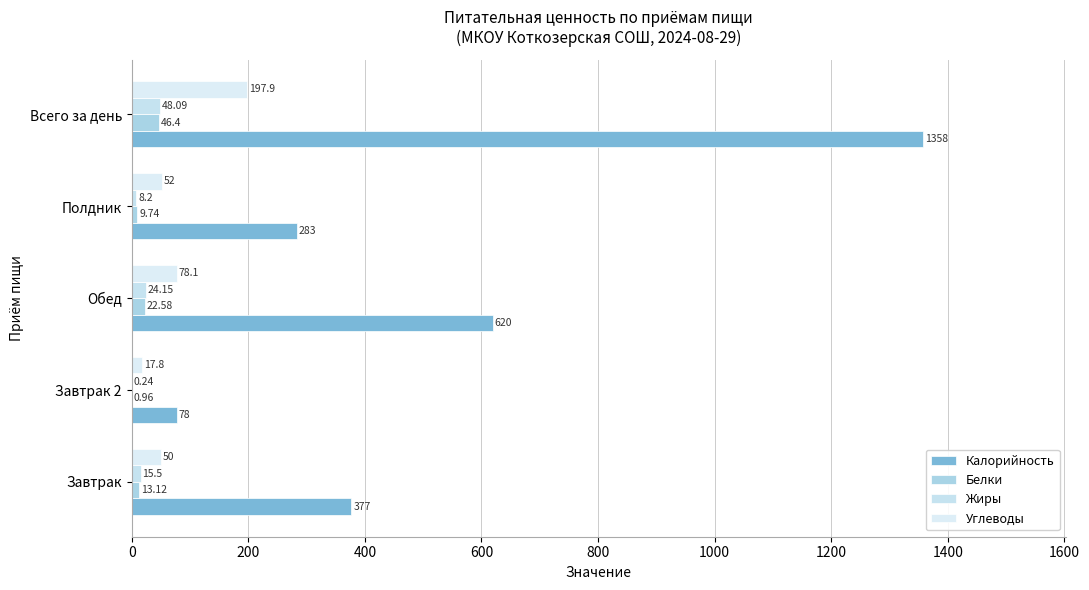

How many categories are shown in the chart?

5